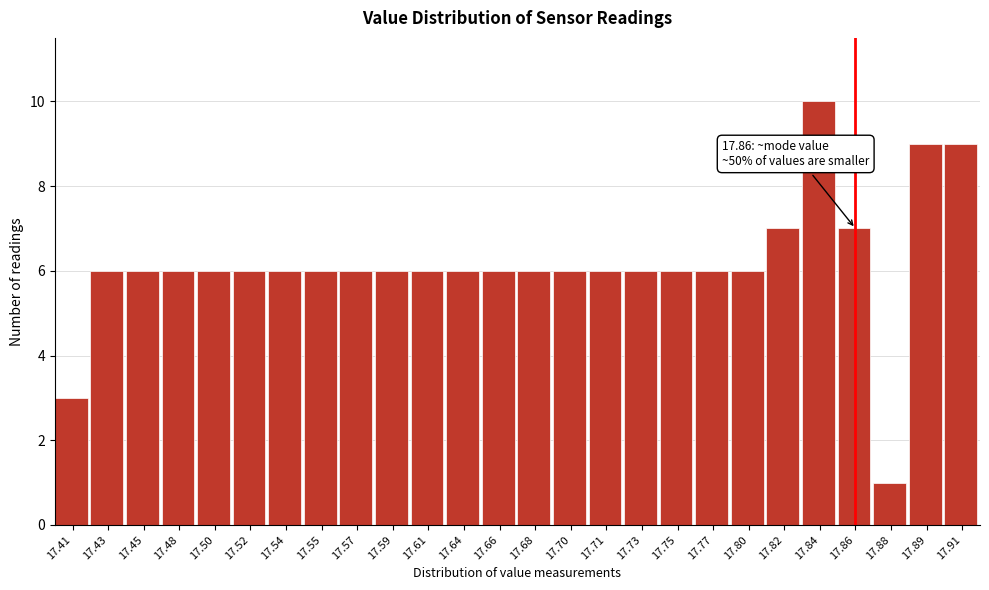

Reading right to left, extract all data points from this chart.

17.91=9	17.89=9	17.88=1	17.86=7	17.84=10	17.82=7	17.80=6	17.77=6	17.75=6	17.73=6	17.71=6	17.70=6	17.68=6	17.66=6	17.64=6	17.61=6	17.59=6	17.57=6	17.55=6	17.54=6	17.52=6	17.50=6	17.48=6	17.45=6	17.43=6	17.41=3